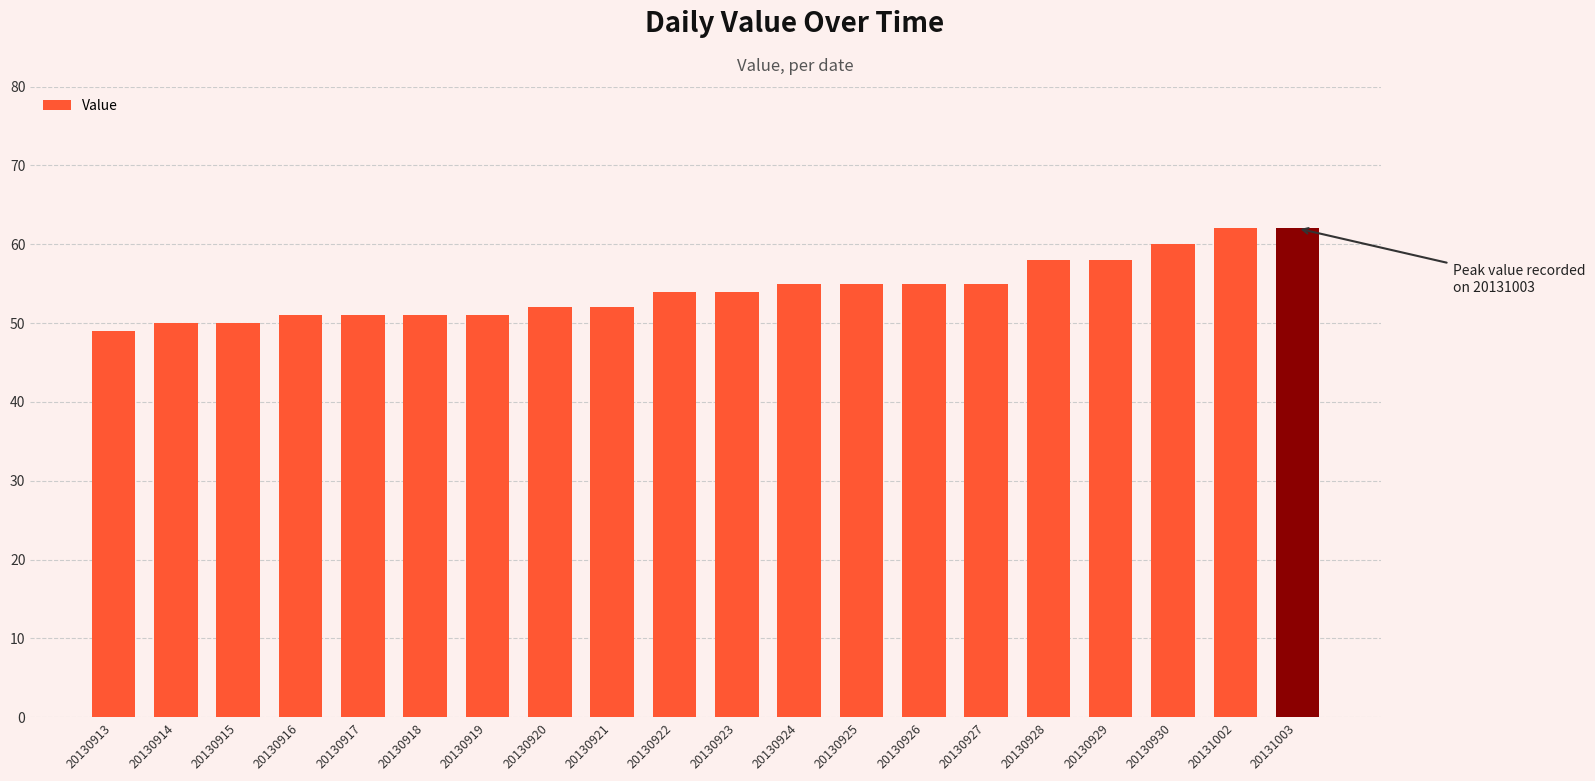

What is the value of the 11th bar from the left?

54